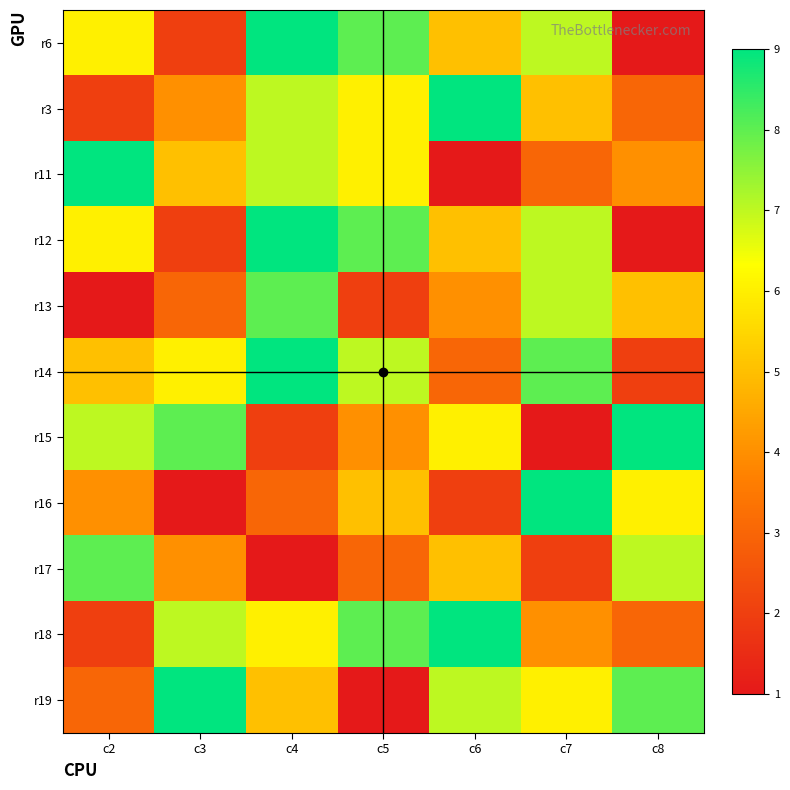

Reading left to right, list all the values displayed in this chart.

r6: c2=6	c3=2	c4=9	c5=8	c6=5	c7=7	c8=1
r3: c2=2	c3=4	c4=7	c5=6	c6=9	c7=5	c8=3
r11: c2=9	c3=5	c4=7	c5=6	c6=1	c7=3	c8=4
r12: c2=6	c3=2	c4=9	c5=8	c6=5	c7=7	c8=1
r13: c2=1	c3=3	c4=8	c5=2	c6=4	c7=7	c8=5
r14: c2=5	c3=6	c4=9	c5=7	c6=3	c7=8	c8=2
r15: c2=7	c3=8	c4=2	c5=4	c6=6	c7=1	c8=9
r16: c2=4	c3=1	c4=3	c5=5	c6=2	c7=9	c8=6
r17: c2=8	c3=4	c4=1	c5=3	c6=5	c7=2	c8=7
r18: c2=2	c3=7	c4=6	c5=8	c6=9	c7=4	c8=3
r19: c2=3	c3=9	c4=5	c5=1	c6=7	c7=6	c8=8